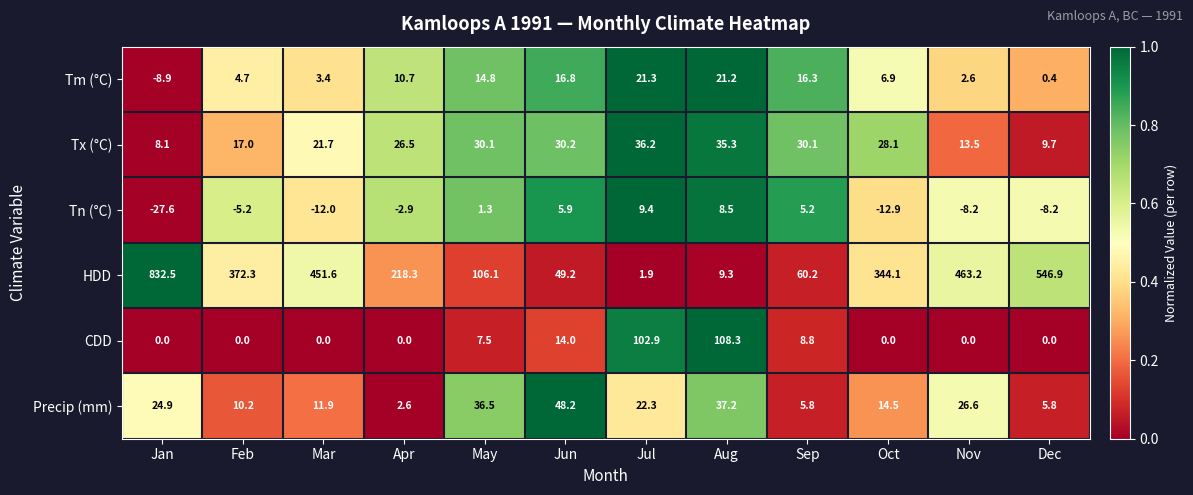

Which series has the widest spread of values?

HDD